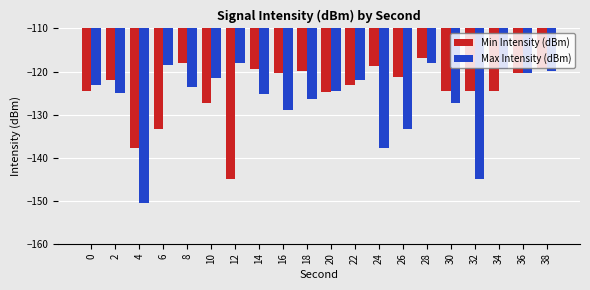

What is the total value across all series at 4?

-288.3